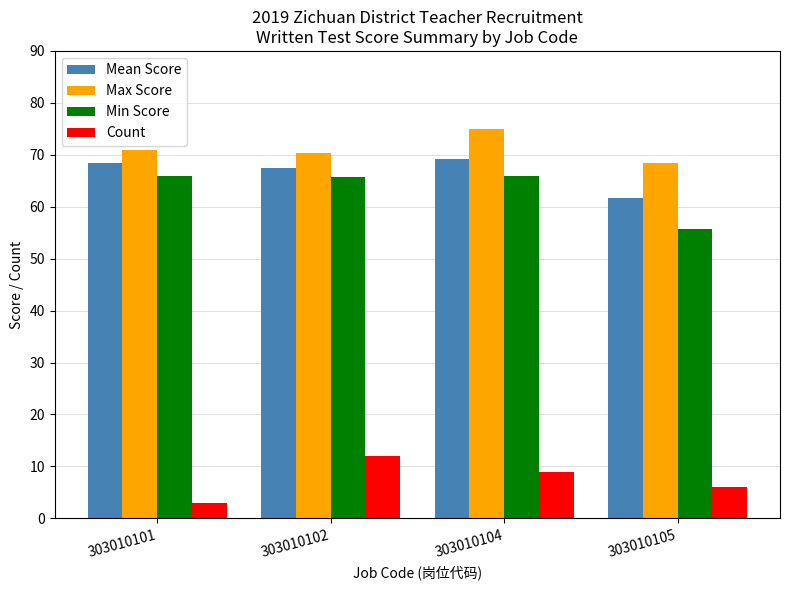

What are all the series names shown in the legend?

Mean Score, Max Score, Min Score, Count